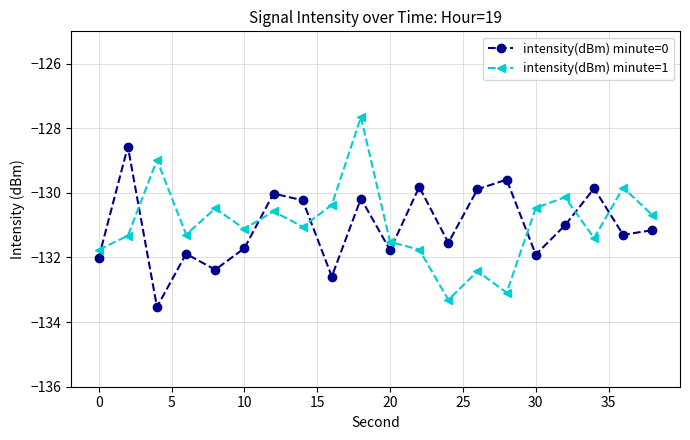

What is the minimum value shown in the chart?

-133.5